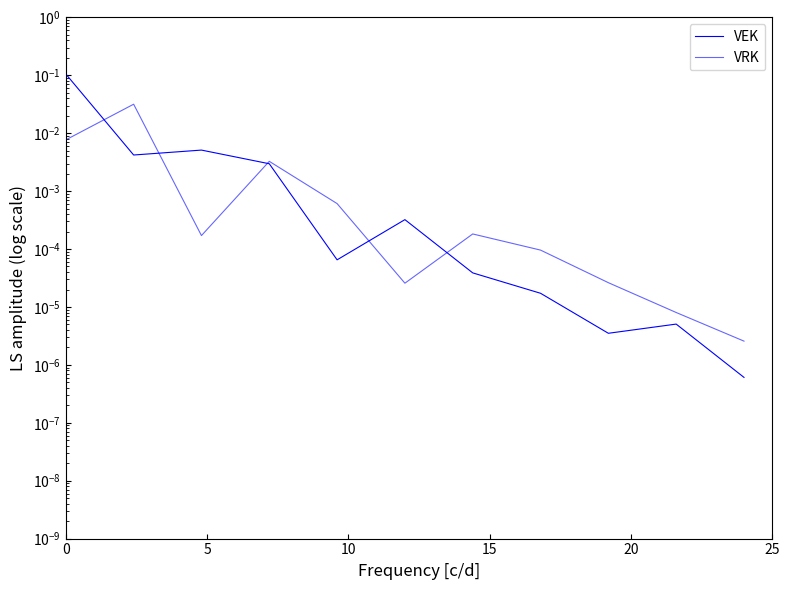

How many times do VRK and VEK cross each other?

5